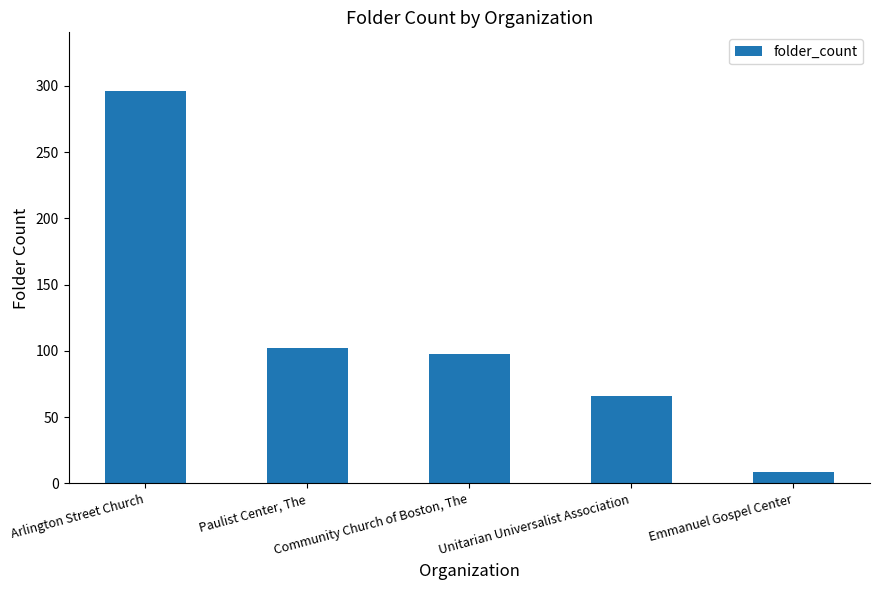

What is the approximate value at Arlington Street Church, to the nearest 5?

295